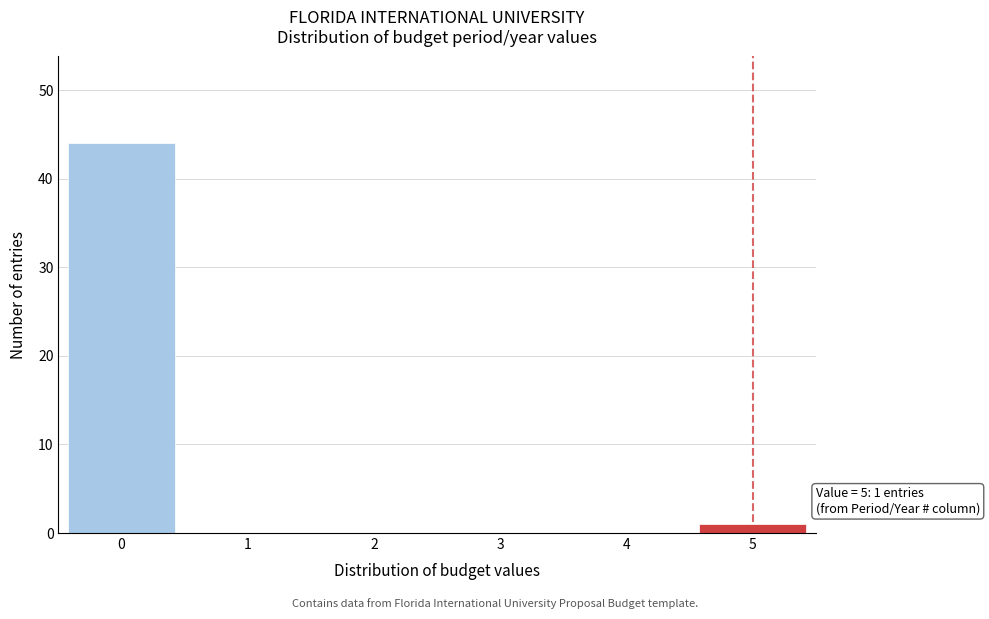

Reading left to right, what are all the values shown in this chart?

0=44	1=0	2=0	3=0	4=0	5=1